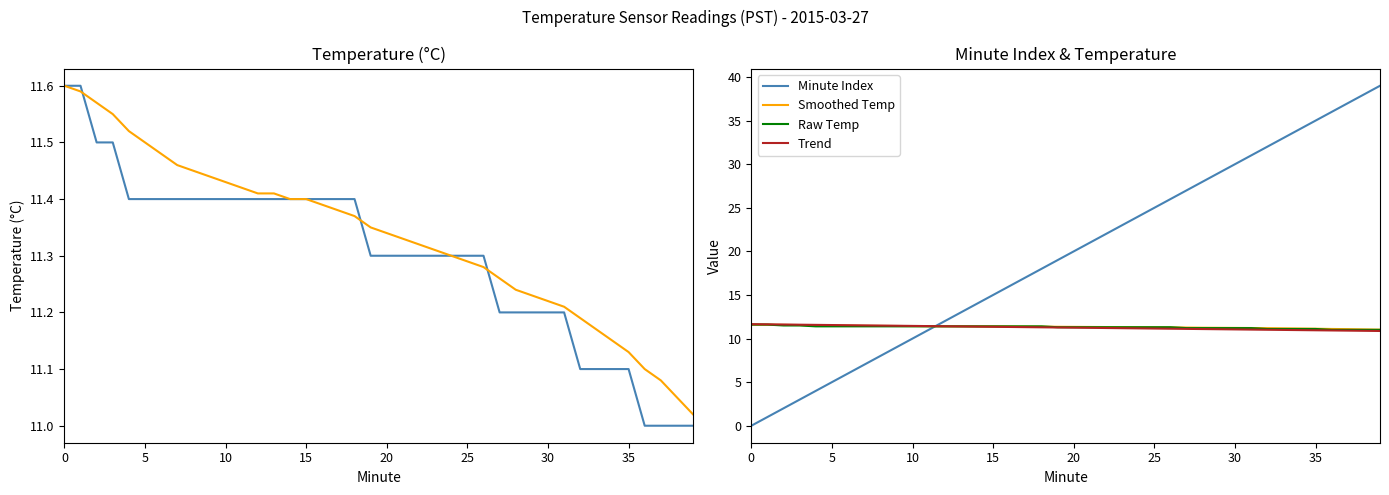

What is the difference between the highest and lowest values at 12?

0.6